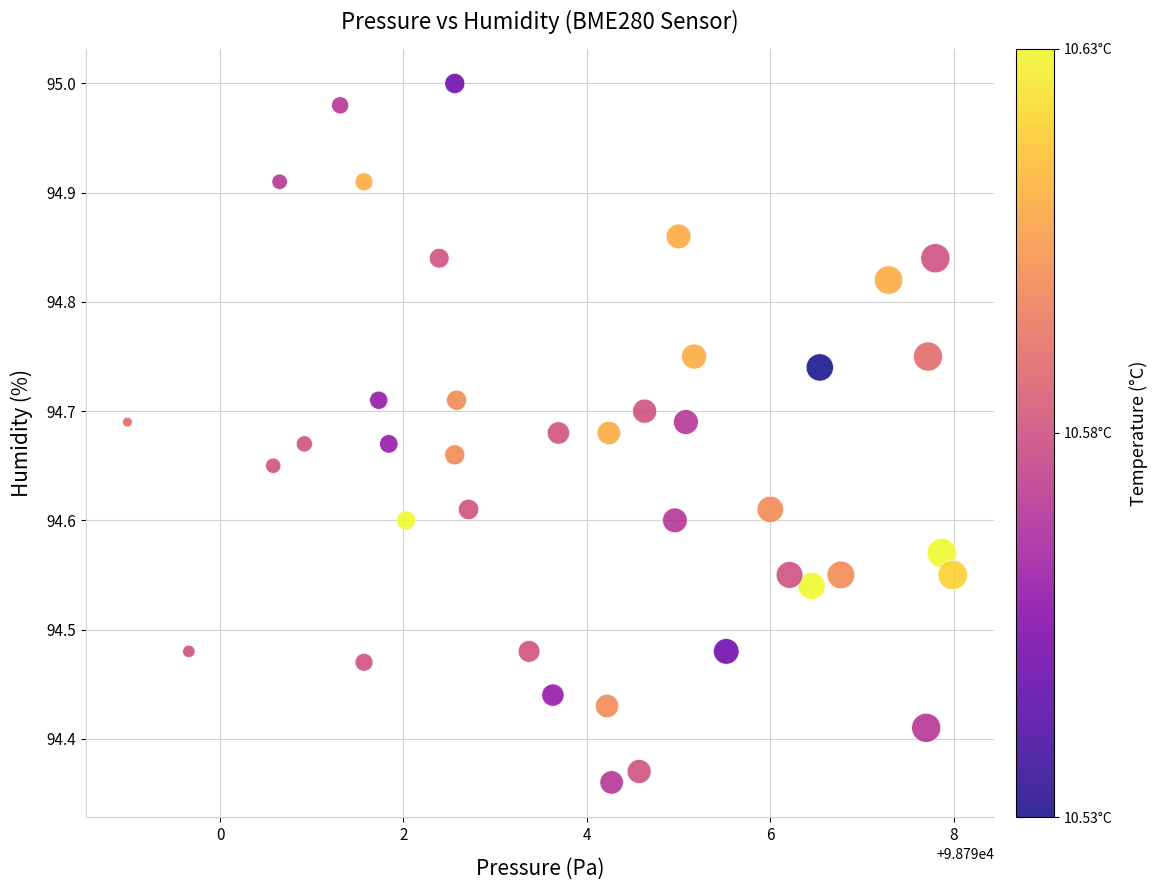

What is the range of Y values (max minus min)?

0.6